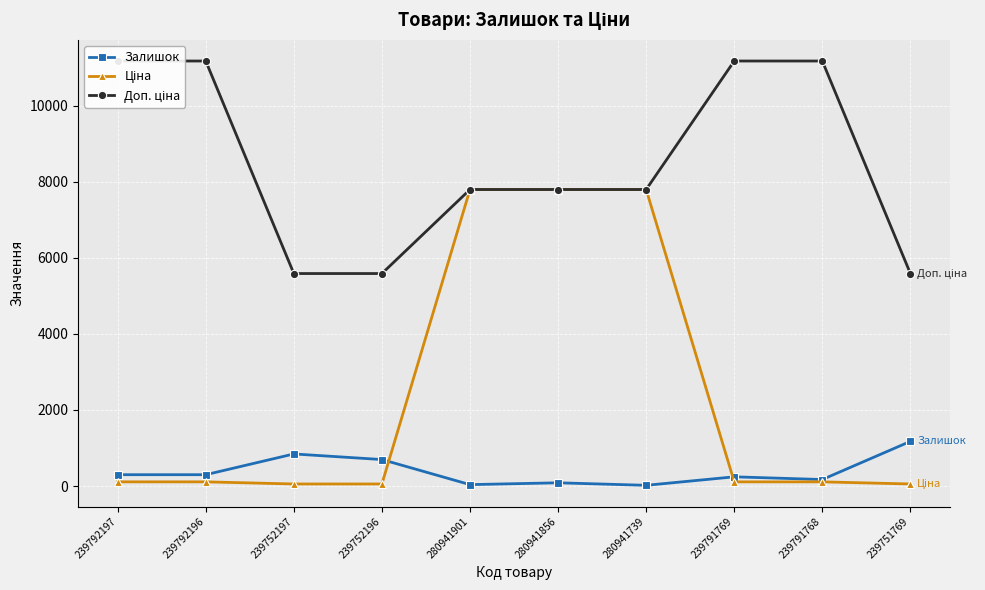

Rank the series by their maximum value, from lowest to highest.

Залишок, Ціна, Доп. ціна